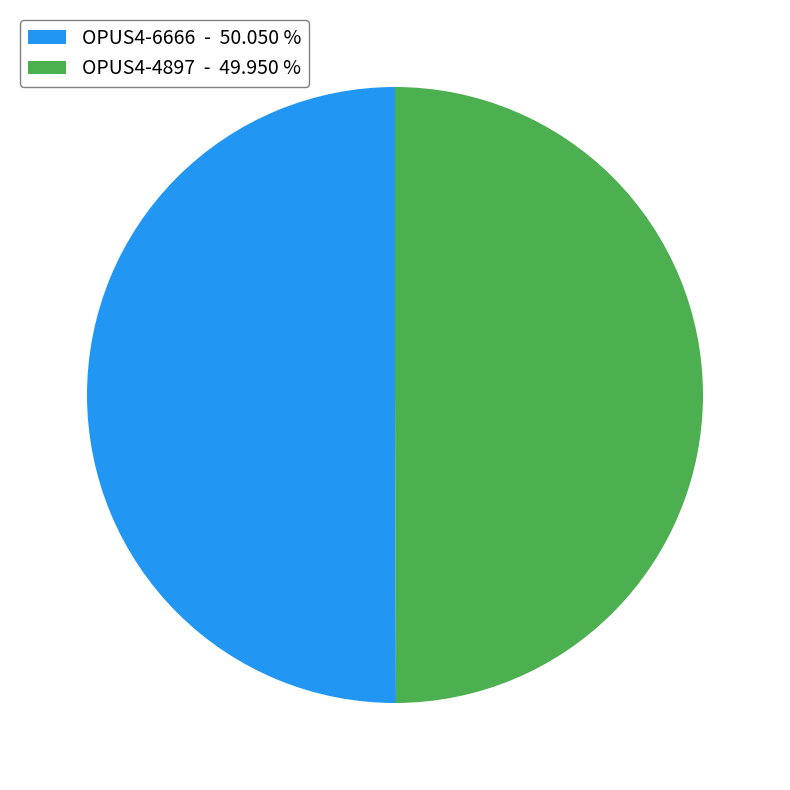

What is the ratio of the value at OPUS4-6666 to the value at OPUS4-4897?

1.0